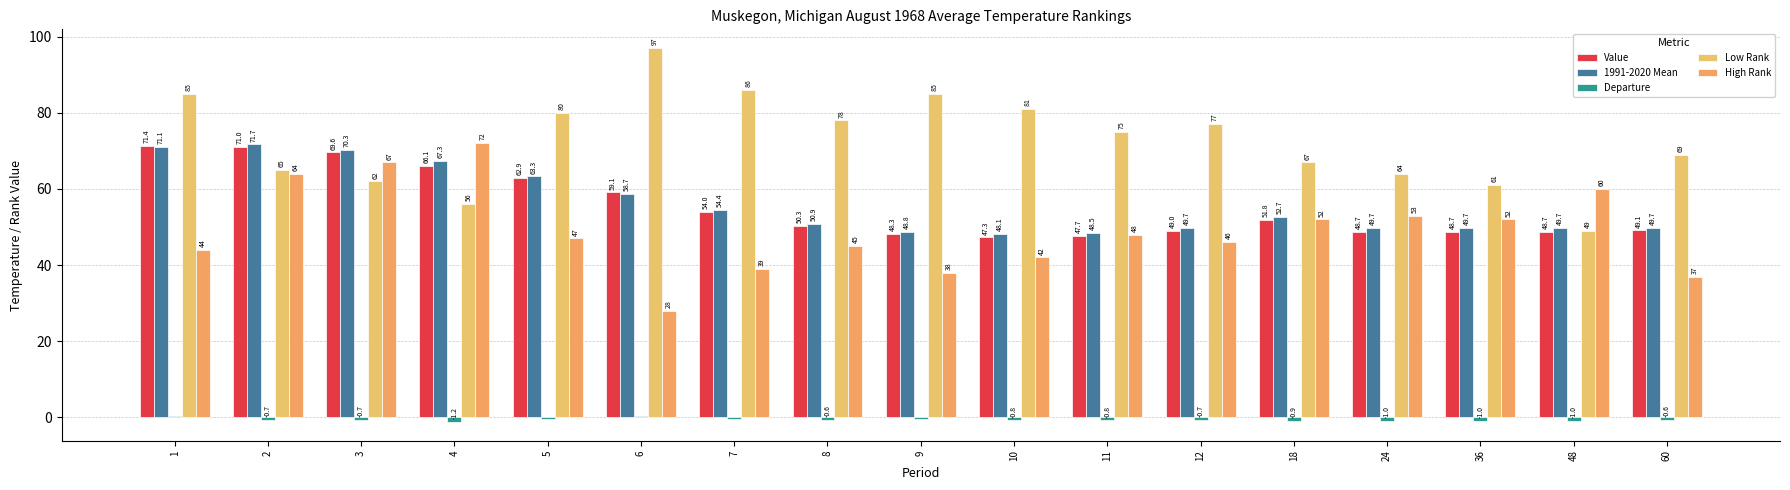

What is the sum of the Value values at 10 and 8?

97.6